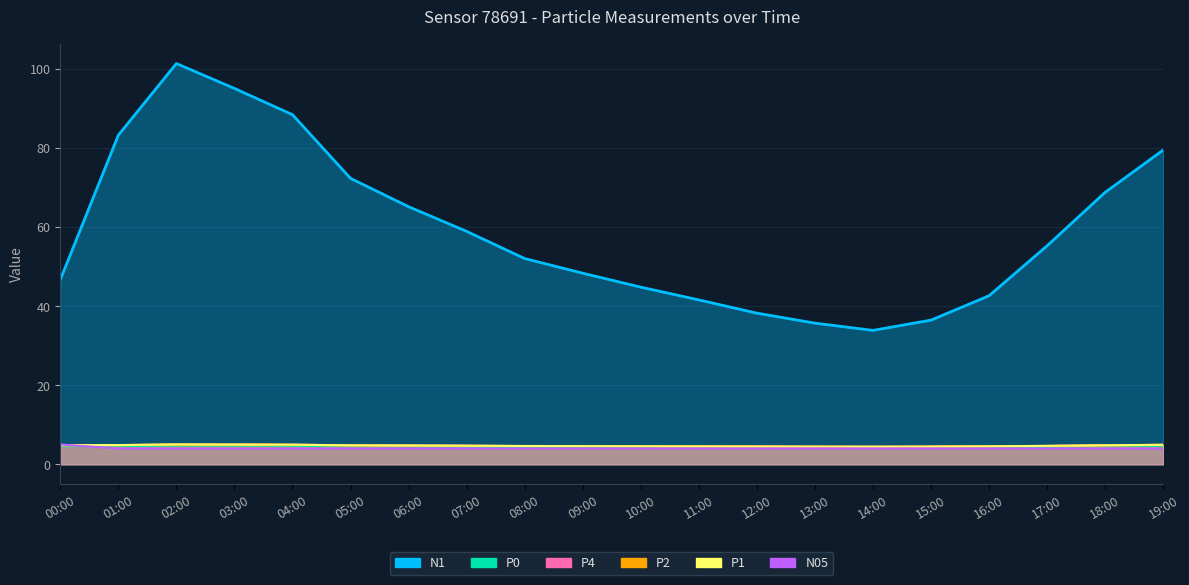

At how many categories does at least one series exceed 36?

18